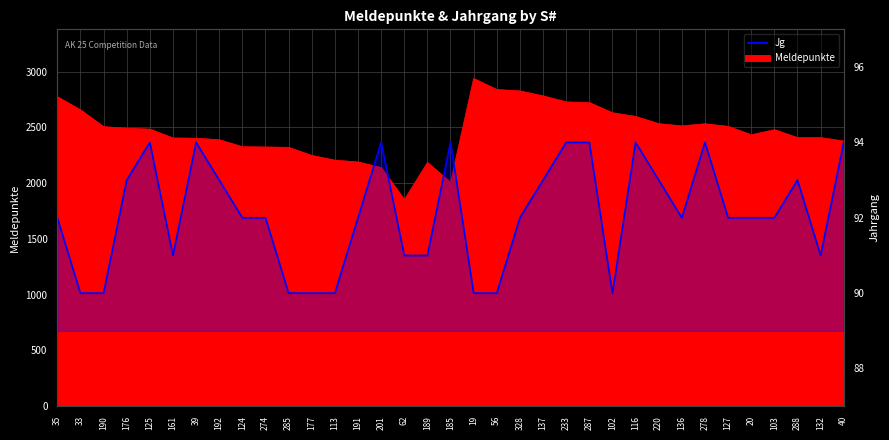

Rank the categories by value from lowest to highest.

33, 190, 285, 177, 113, 19, 56, 102, 161, 62, 189, 132, 35, 124, 274, 191, 328, 136, 127, 20, 103, 176, 192, 137, 220, 288, 125, 39, 201, 185, 233, 287, 116, 278, 40